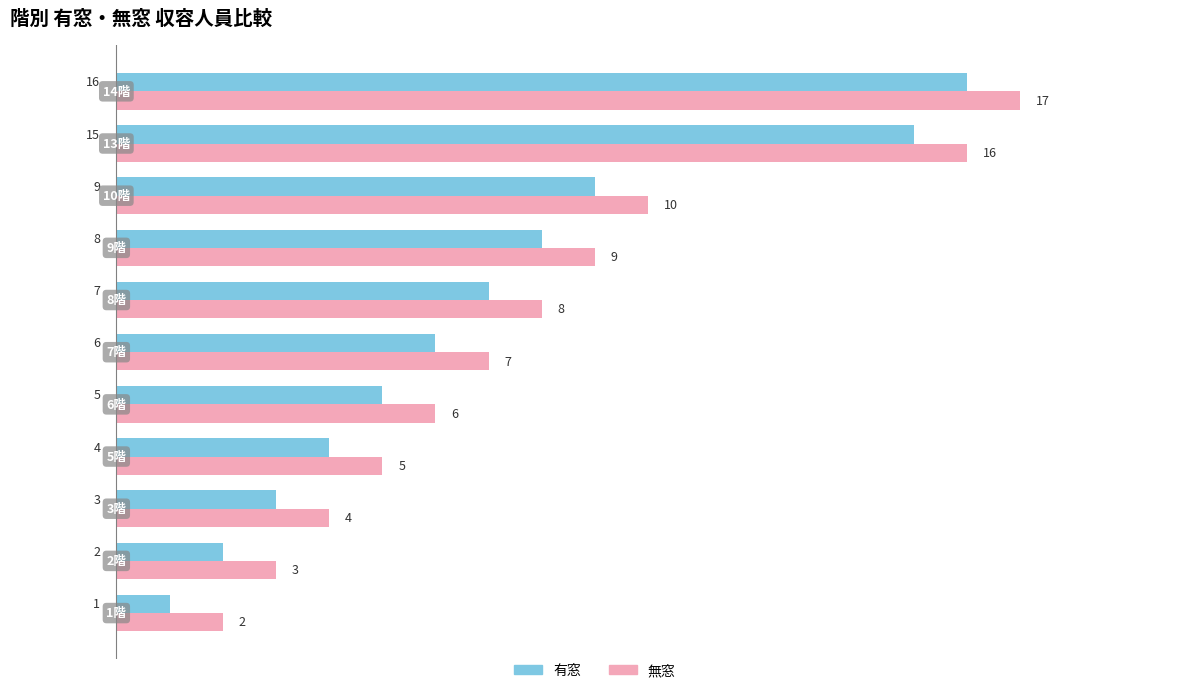

What is the difference between the maximum and minimum values in the 無窓 series?

15